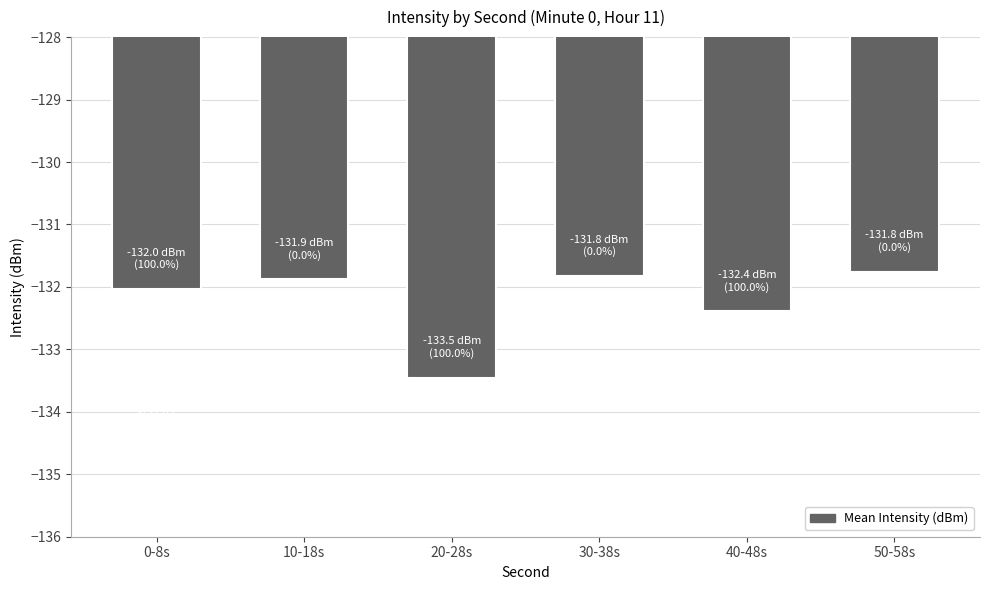

Reading left to right, extract all data points from this chart.

-132.0	-131.9	-133.5	-131.8	-132.4	-131.8